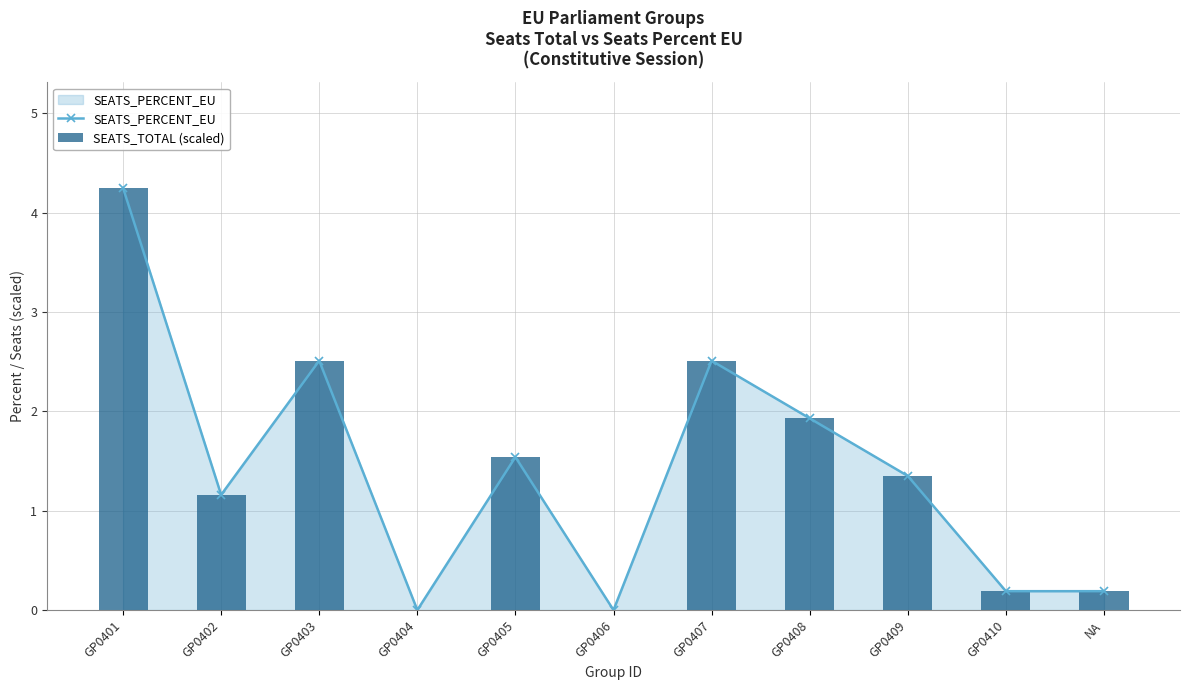

The SEATS_PERCENT_EU series shows 0.2 at NA. True or false?

True